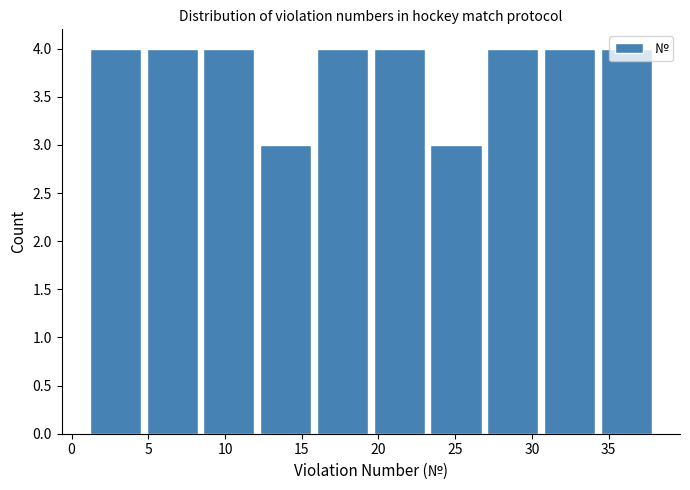

What is the height of the bar covering 23.2 to 26.9 on the x-axis? Neither the bar edges nor the heights are printed on the chart, so give them approximately, as read against the axes.

3